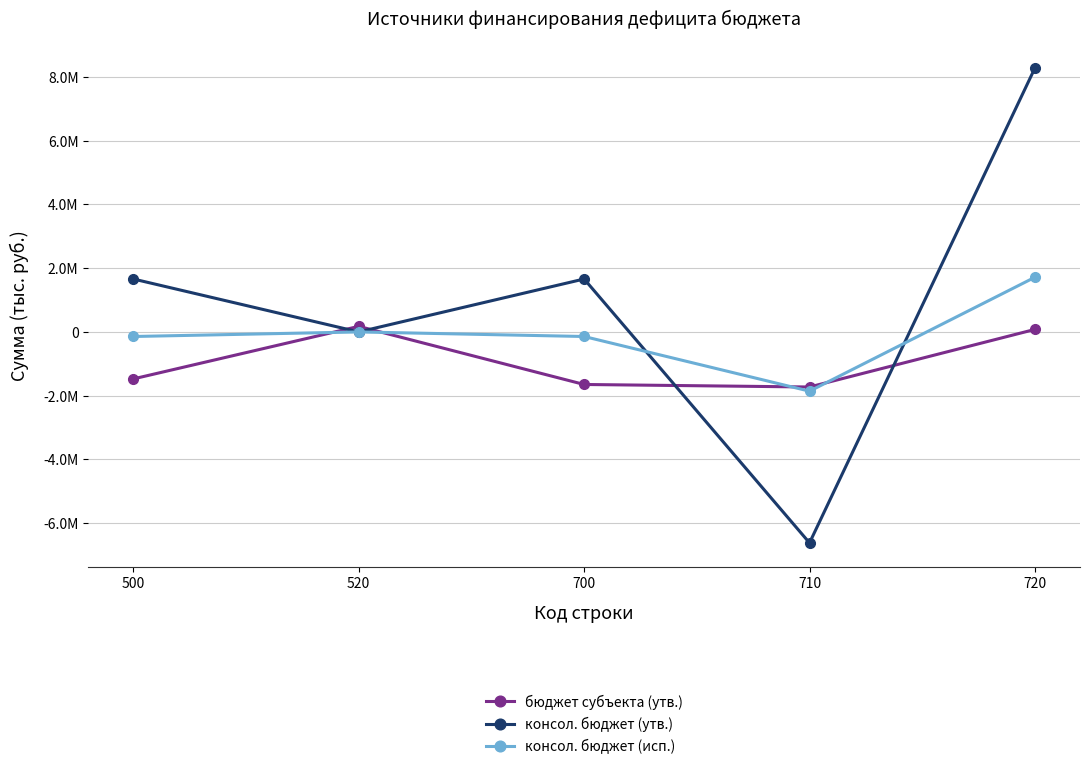

Which series changed the most between 520 and 720?

консол. бюджет (утв.)